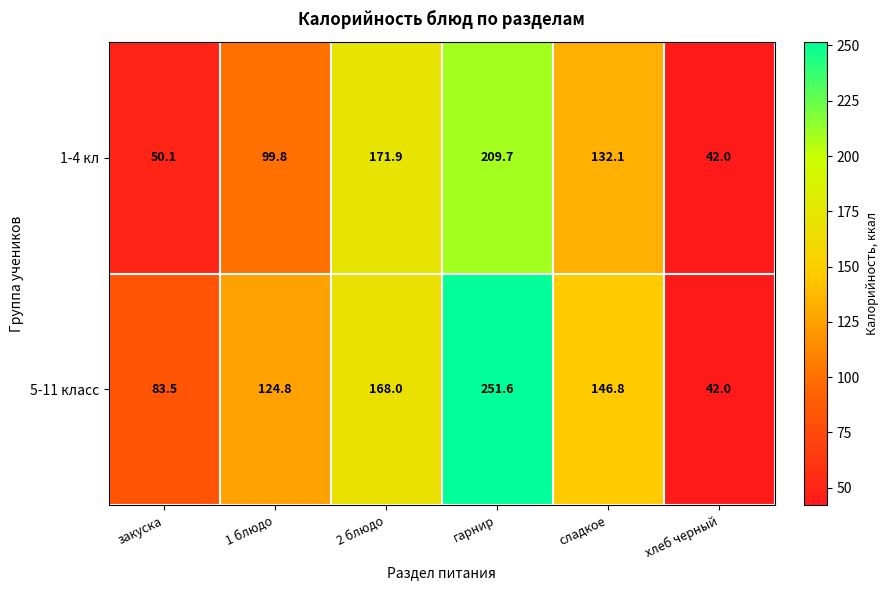

At how many categories does at least one series exceed 191?

1